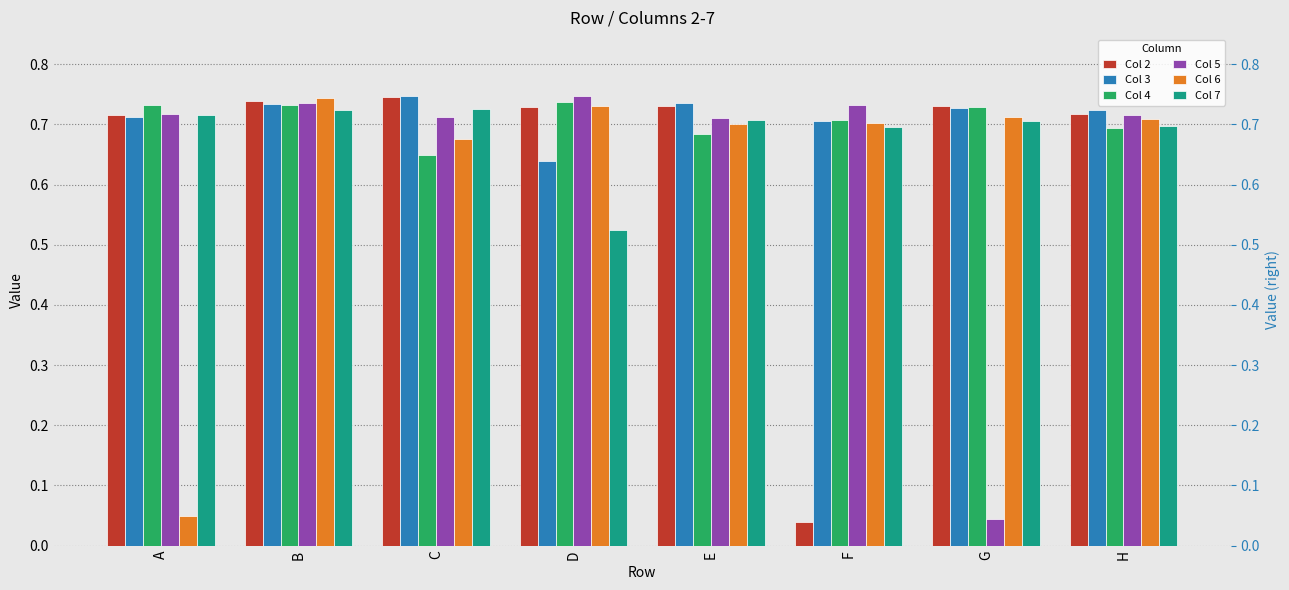

Is the value of Col 4 at D greater than the value of Col 2 at E?

Yes